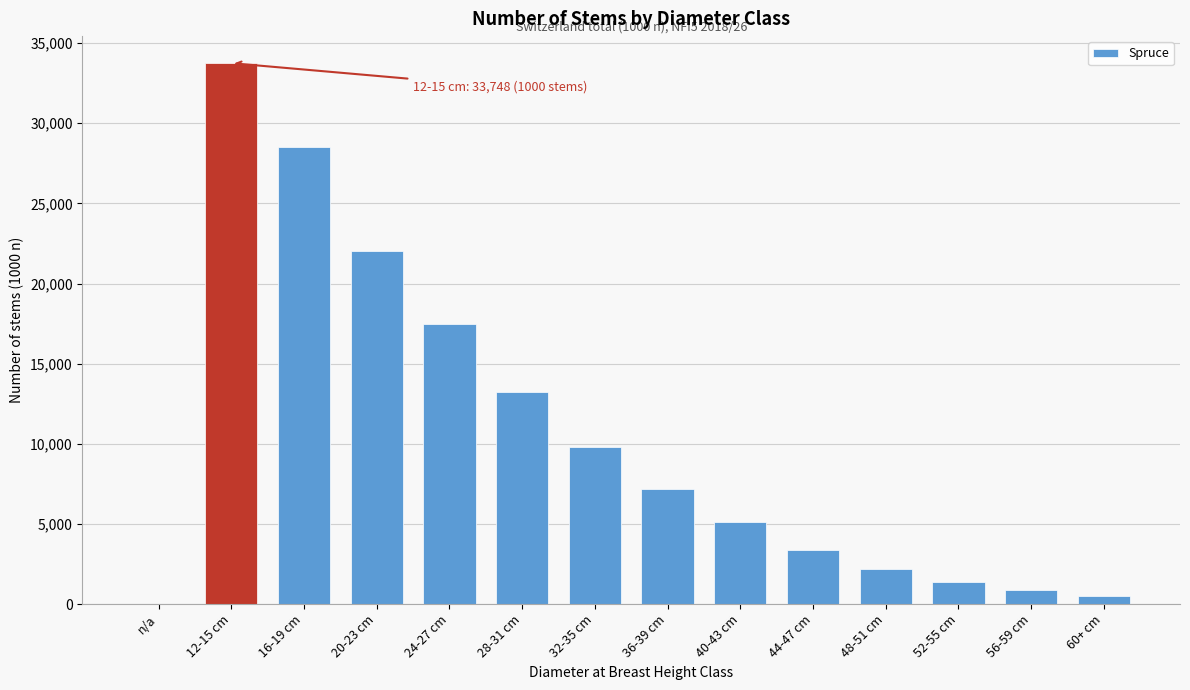

Reading right to left, list all the values displayed in this chart.

60+ cm=480	56-59 cm=850	52-55 cm=1400	48-51 cm=2200	44-47 cm=3400	40-43 cm=5100	36-39 cm=7200	32-35 cm=9800	28-31 cm=13200	24-27 cm=17500	20-23 cm=22000	16-19 cm=28500	12-15 cm=33748	n/a=0